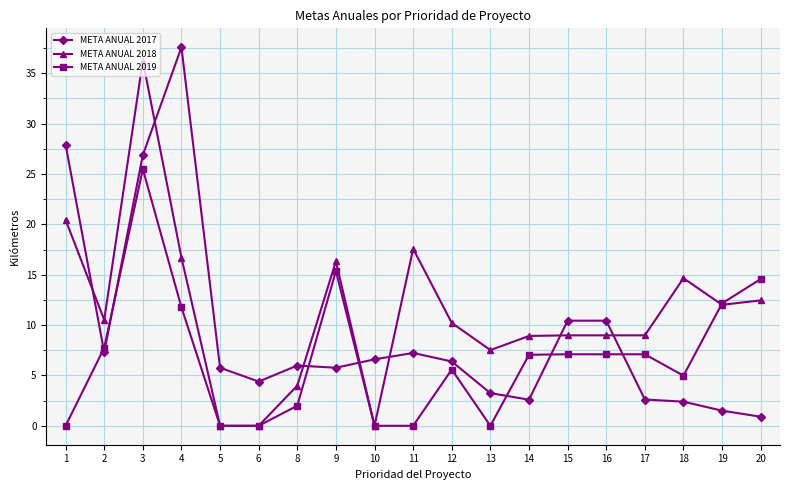

Rank the series by their maximum value, from lowest to highest.

META ANUAL 2019, META ANUAL 2018, META ANUAL 2017